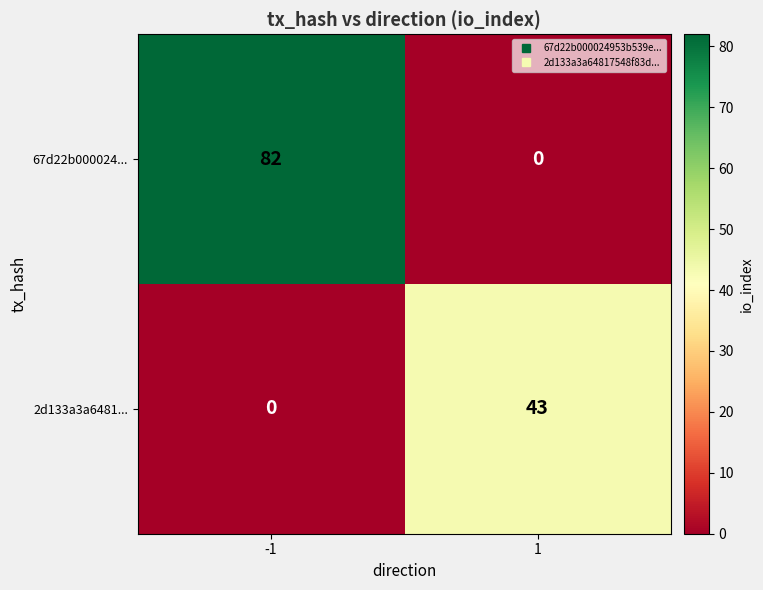

Reading right to left, list all the values displayed in this chart.

67d22b000024...: 0	82
2d133a3a6481...: 43	0